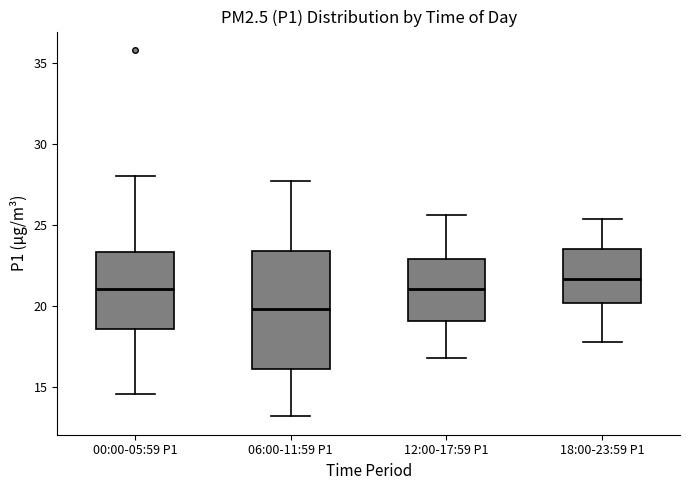

Reading left to right, read every box against the y-axis: the position of its median line, the range the box covers, and the ends of its whiskers. The values are not printed on the chart, so give them approximately, as read against the axis.

00:00-05:59 P1: median 21.0, box 18.5 to 23.5, whiskers 14.5 to 28.0
06:00-11:59 P1: median 20.0, box 16.0 to 23.5, whiskers 13.0 to 27.5
12:00-17:59 P1: median 21.0, box 19.0 to 23.0, whiskers 17.0 to 25.5
18:00-23:59 P1: median 21.5, box 20.0 to 23.5, whiskers 18.0 to 25.5